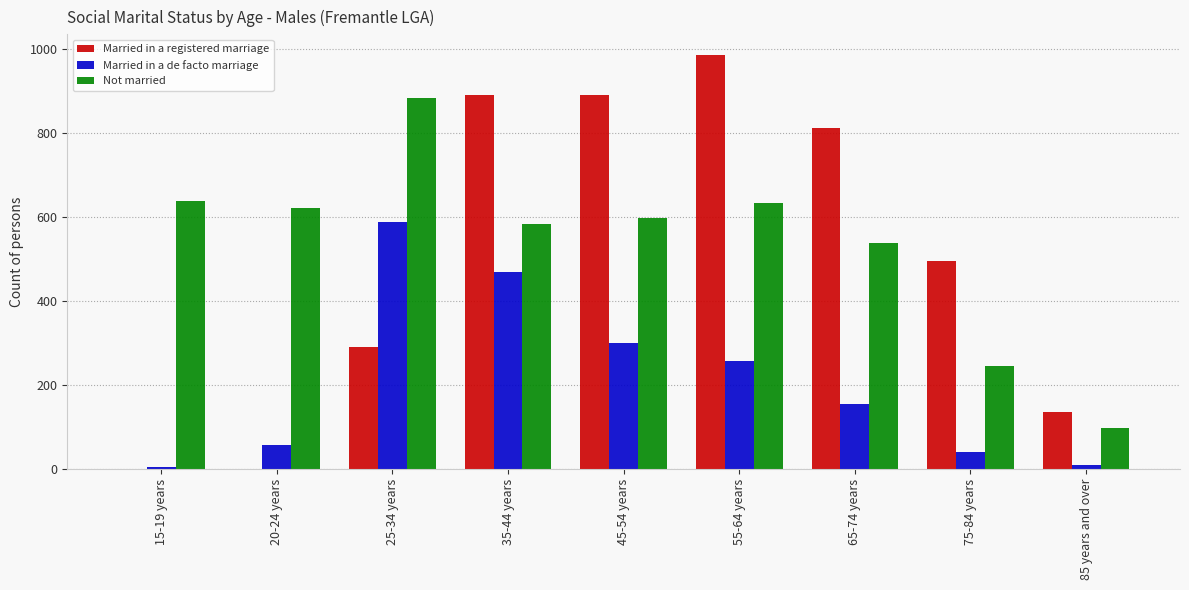

At which category does the chart reach its peak across all series?

55-64 years